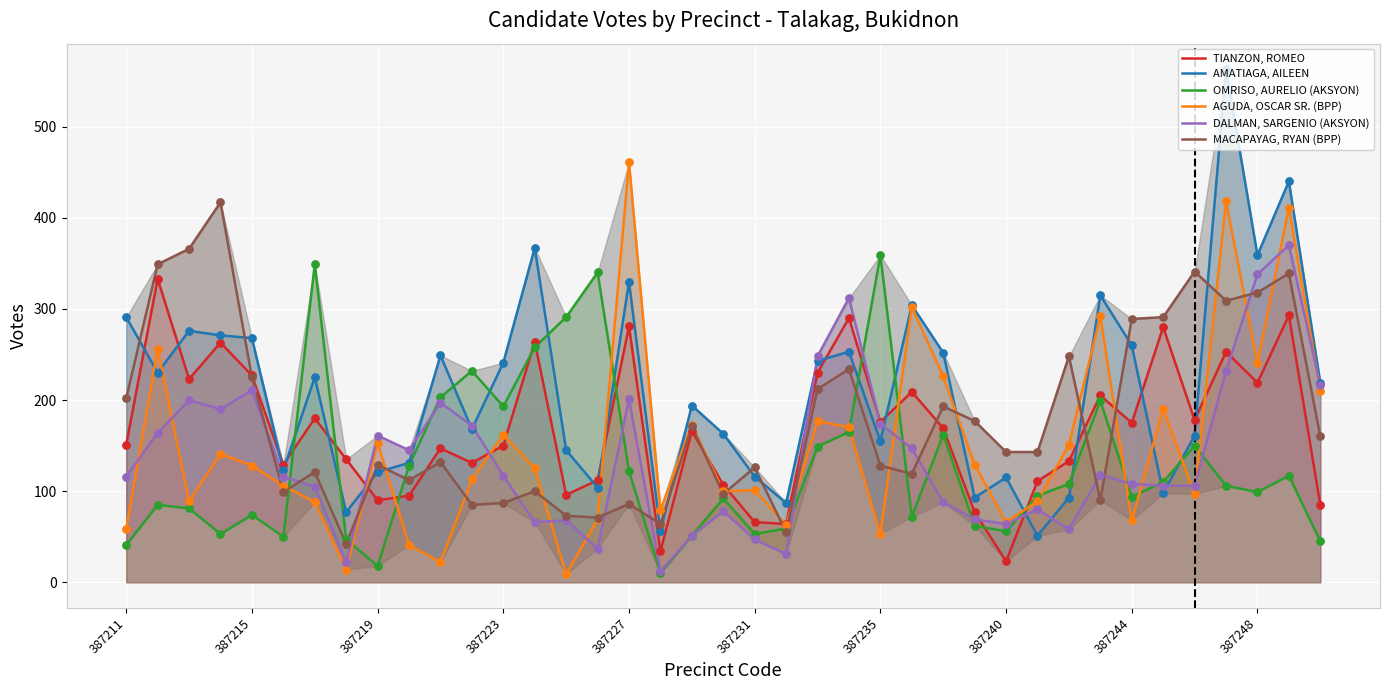

What are all the series names shown in the legend?

TIANZON, ROMEO, AMATIAGA, AILEEN, OMRISO, AURELIO (AKSYON), AGUDA, OSCAR SR. (BPP), DALMAN, SARGENIO (AKSYON), MACAPAYAG, RYAN (BPP)